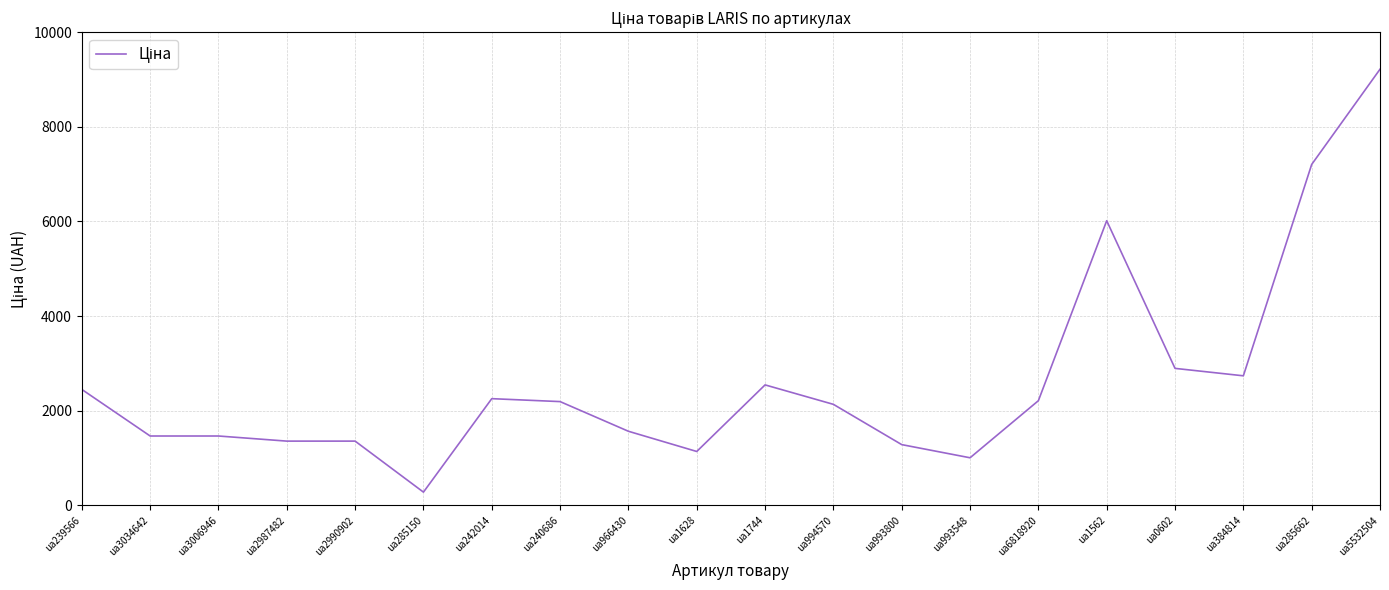

The chart shows a value of 1819 at ua2987482. True or false?

False